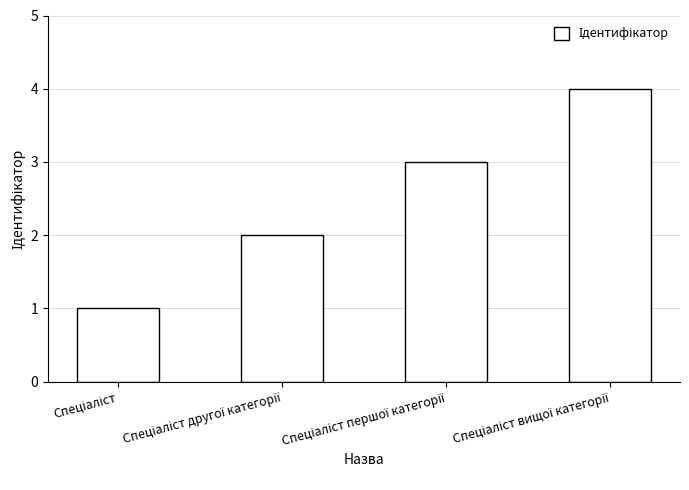

What is the minimum value shown in the chart?

1